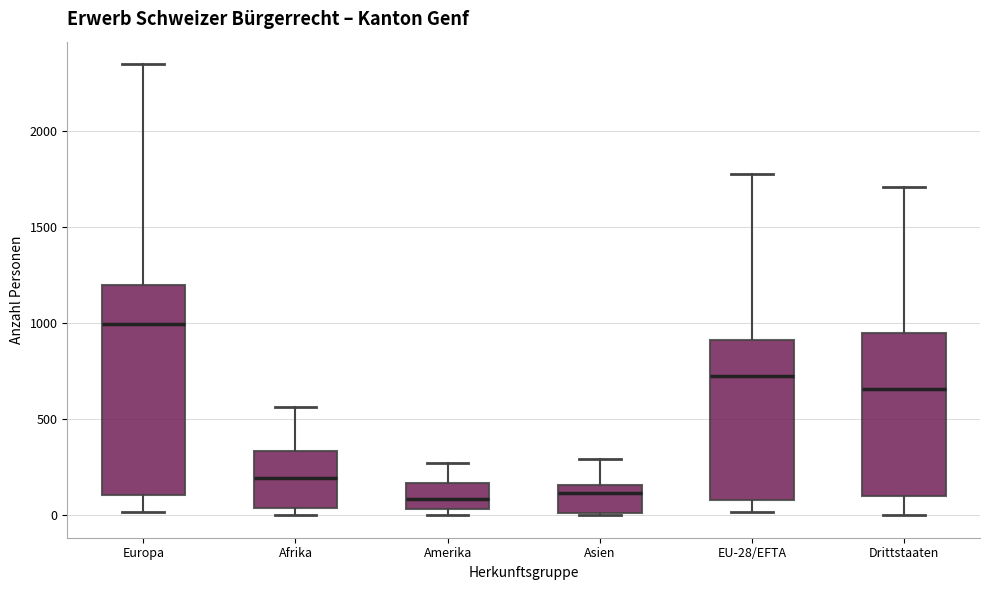

Comparing the boxes themselves (not the whiskers), which one is the tallest?

Europa